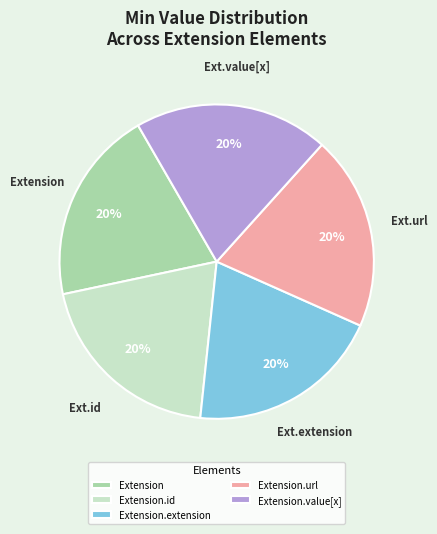

Is it true that Extension.url is 20% of the pie?

True